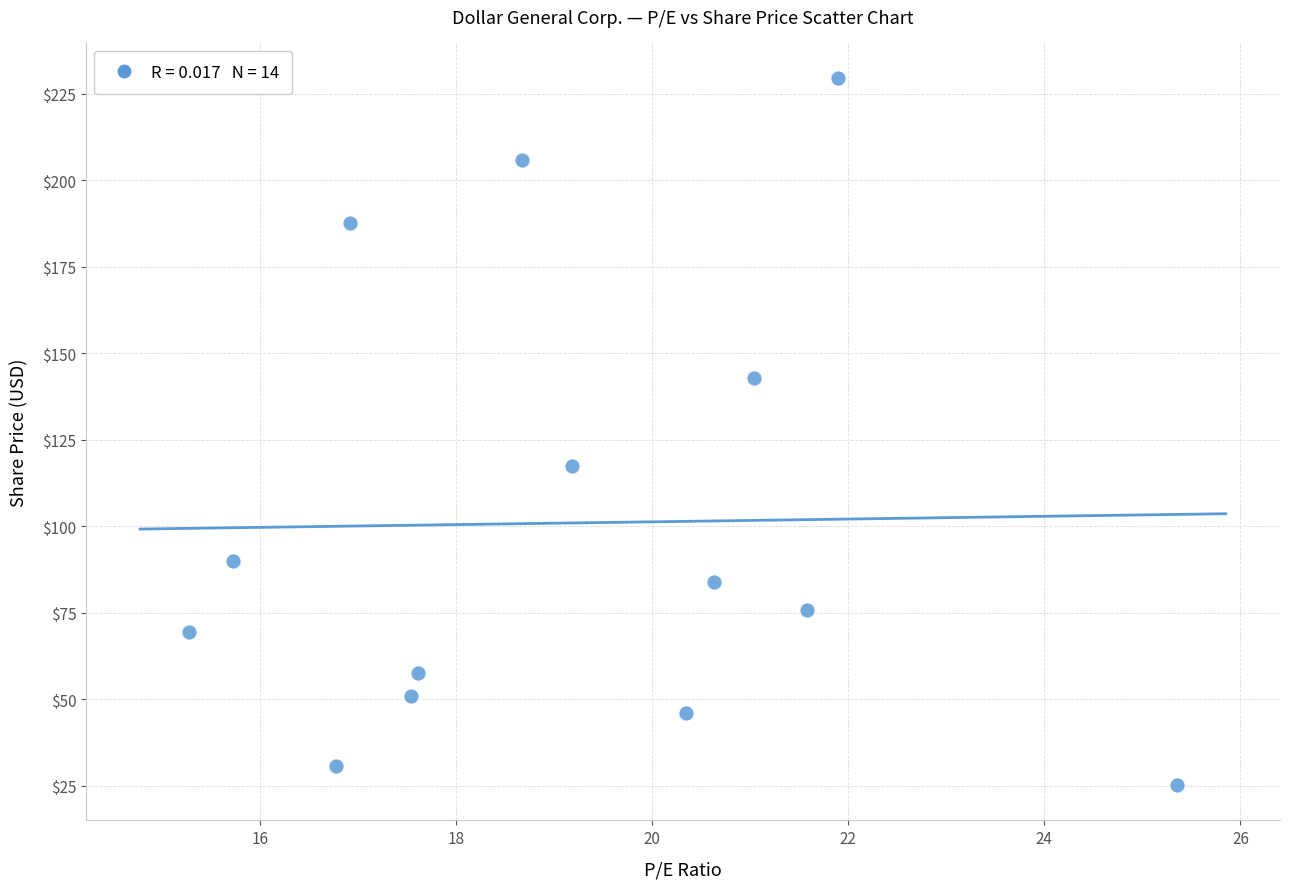

What Y value in the scatter plot is closest to 127?

117.5